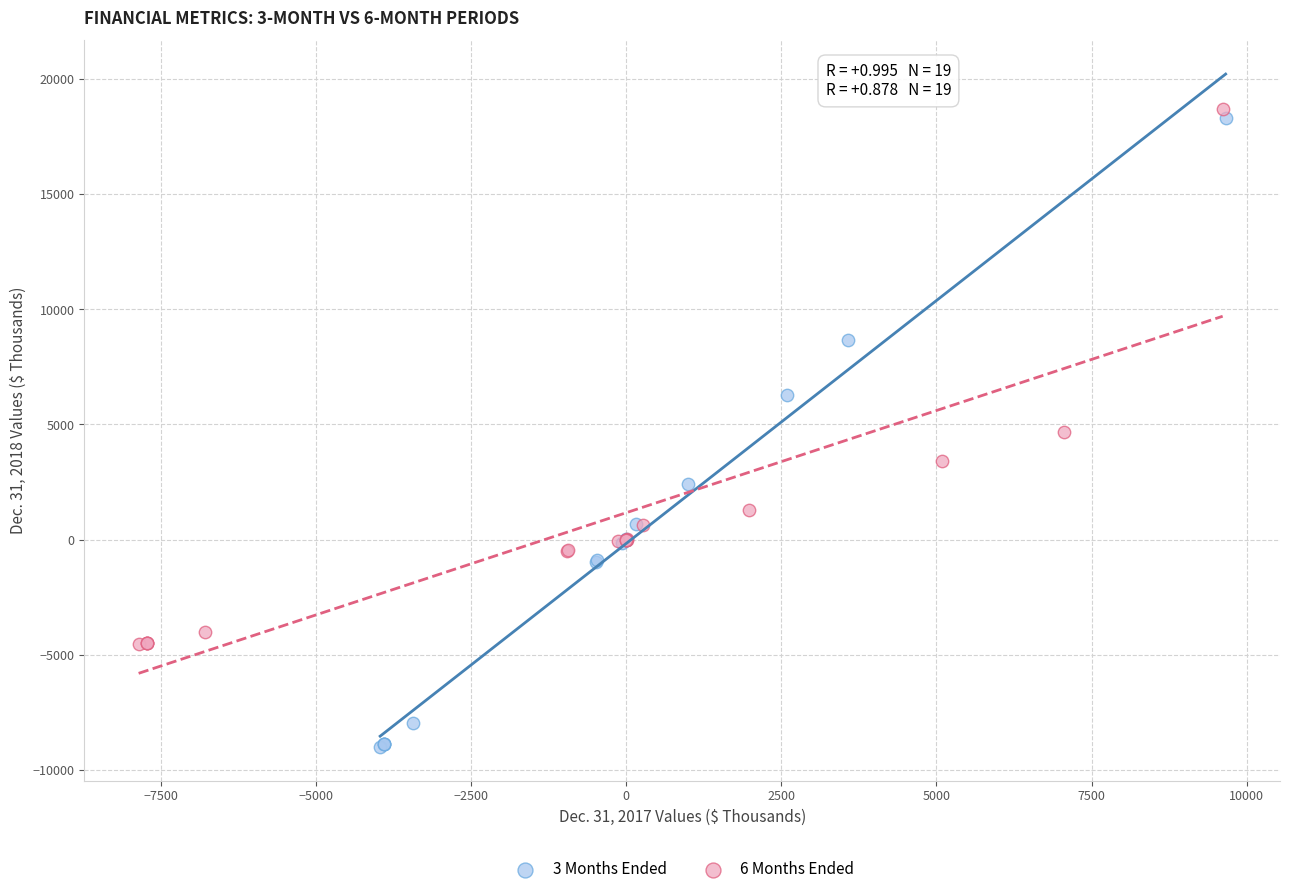

What are all the series names shown in the legend?

3 Months Ended, 6 Months Ended